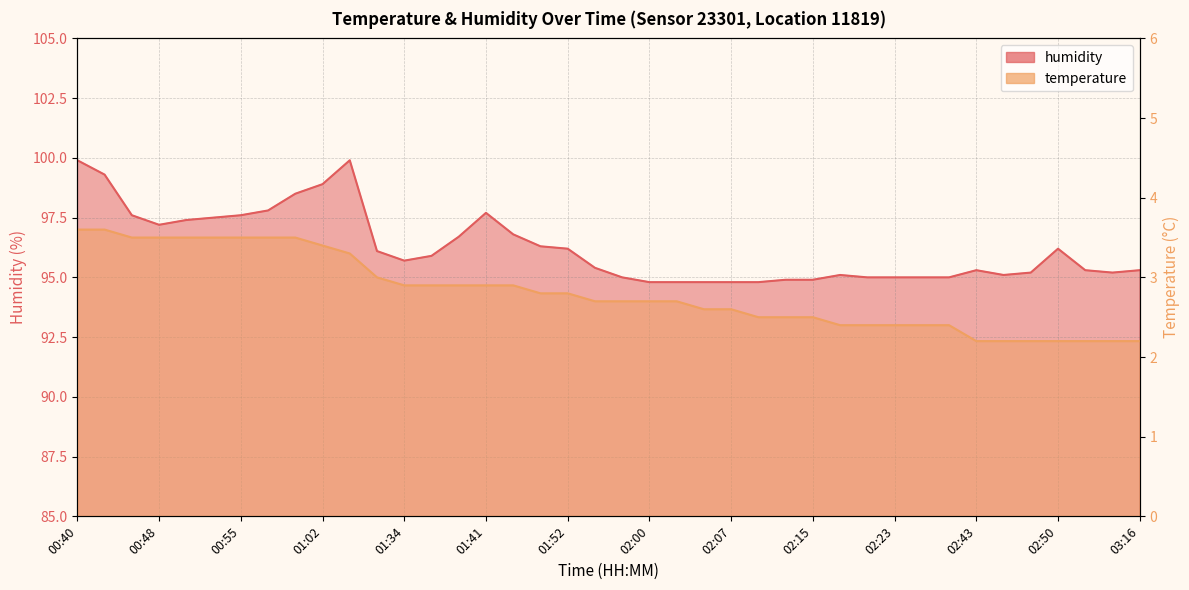

True or false: temperature and humidity cross at least once.

False